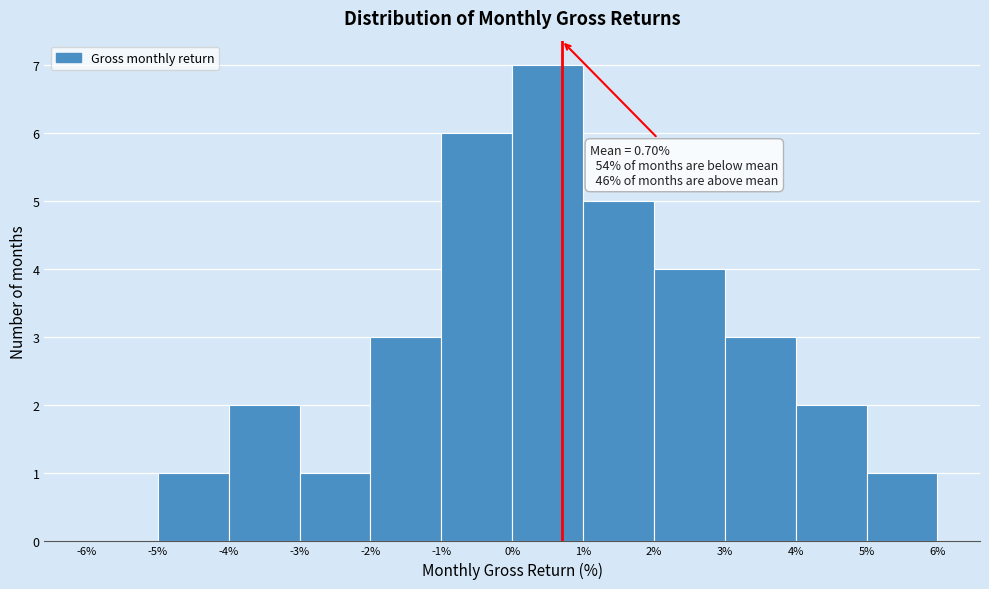

Over which range of the x-axis is the bar tallest?

0% to 1%